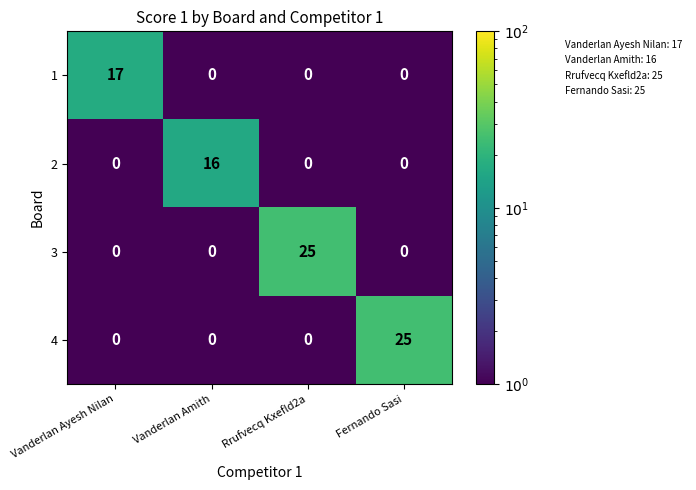

Between Vanderlan Ayesh Nilan and Fernando Sasi, which series saw the biggest shift?

4